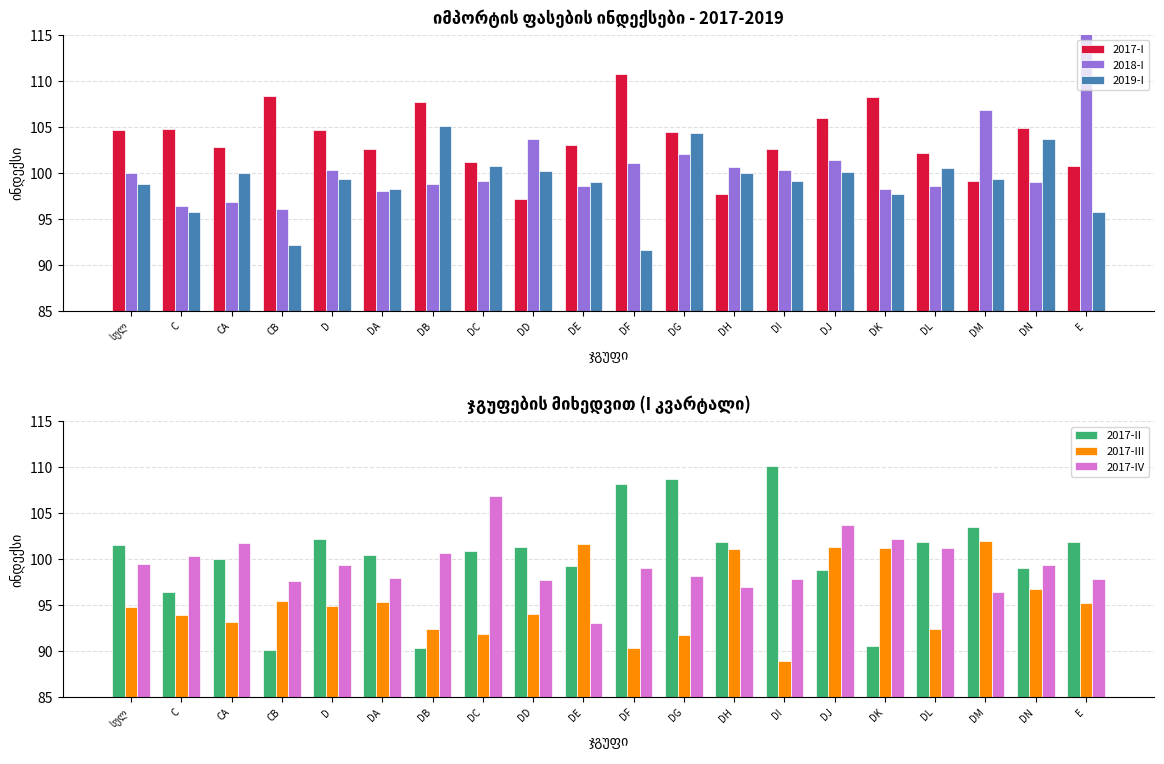

How many groups of bars are there?

20